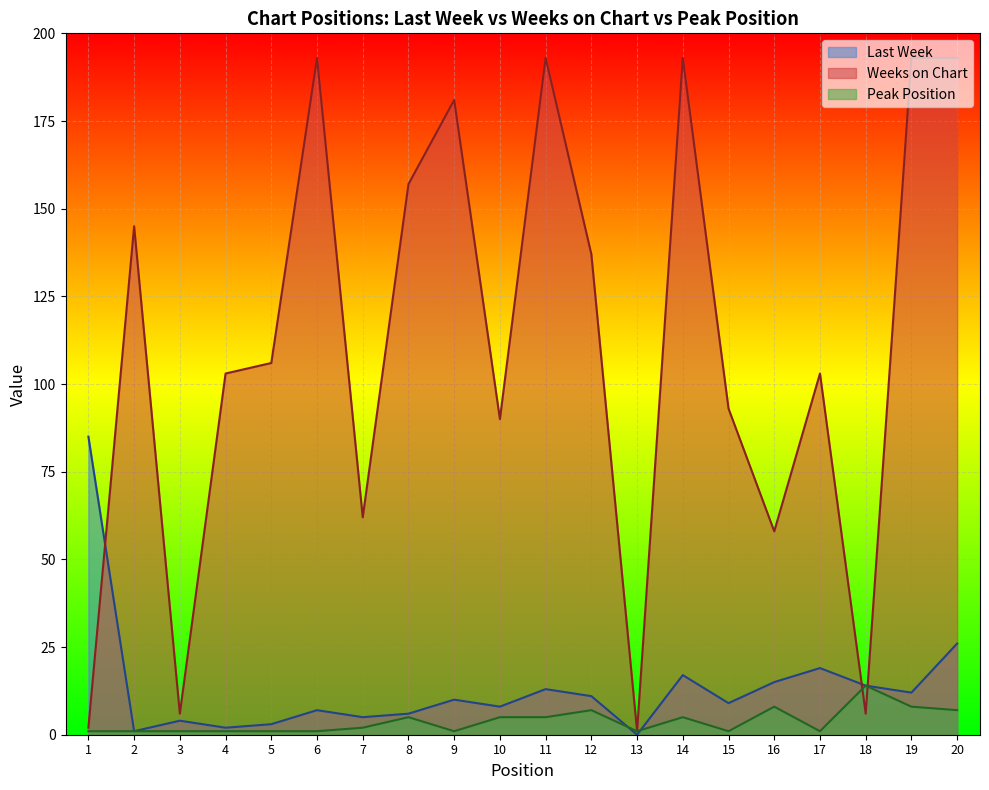

What is the total value across all series at 5?

110